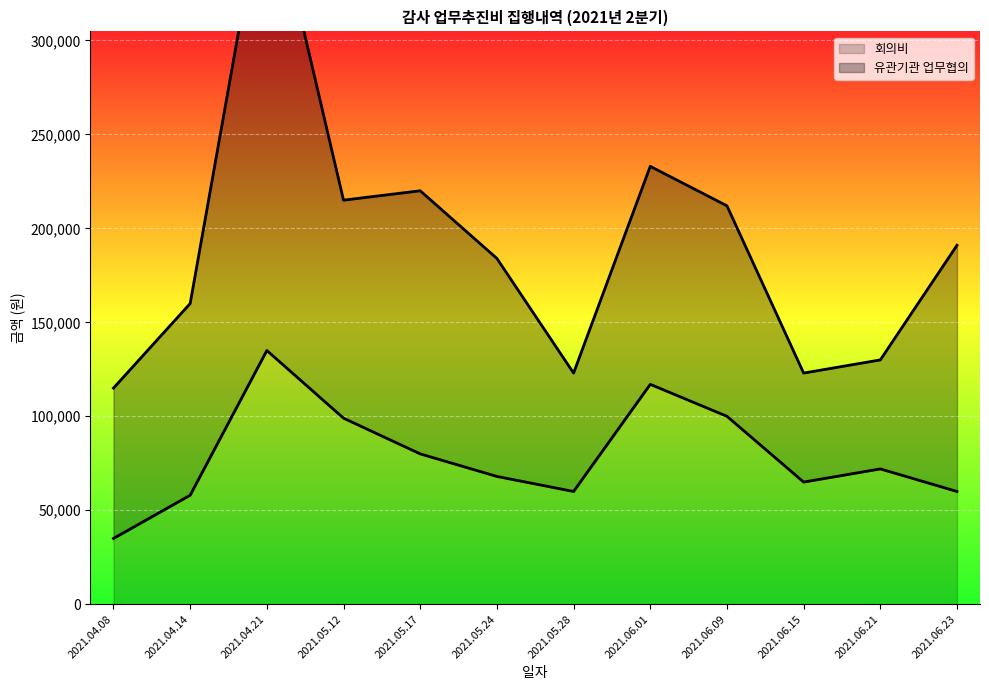

Approximately how many times larger is the value at 2021.06.01 compared to 2021.06.15?

1.8